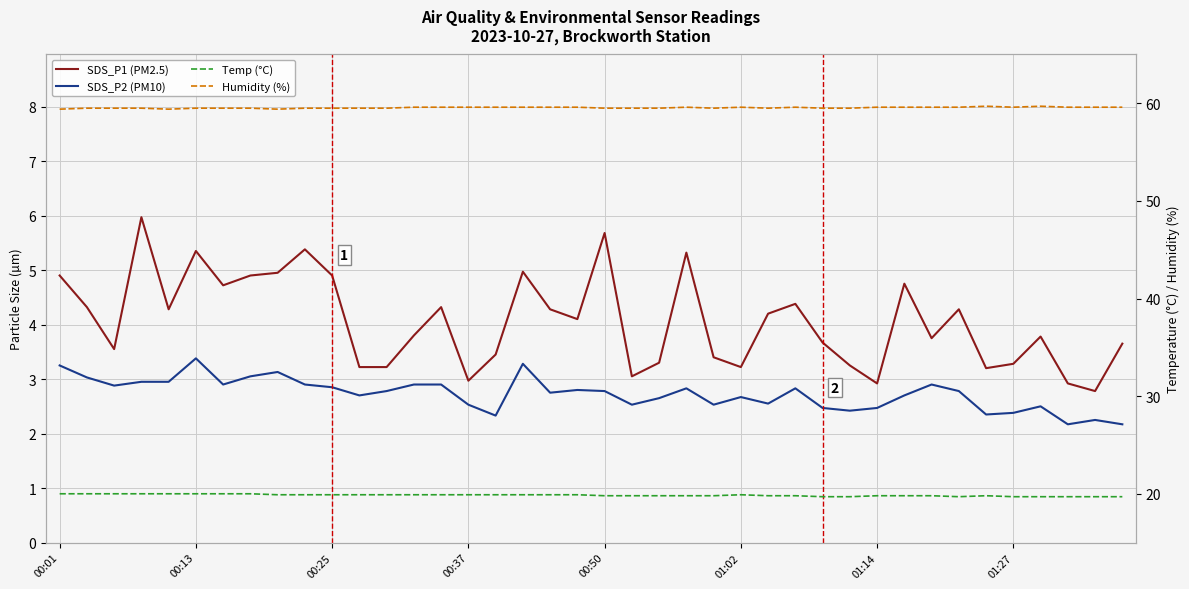

True or false: Temp (°C) and SDS_P1 (PM2.5) cross at least once.

False